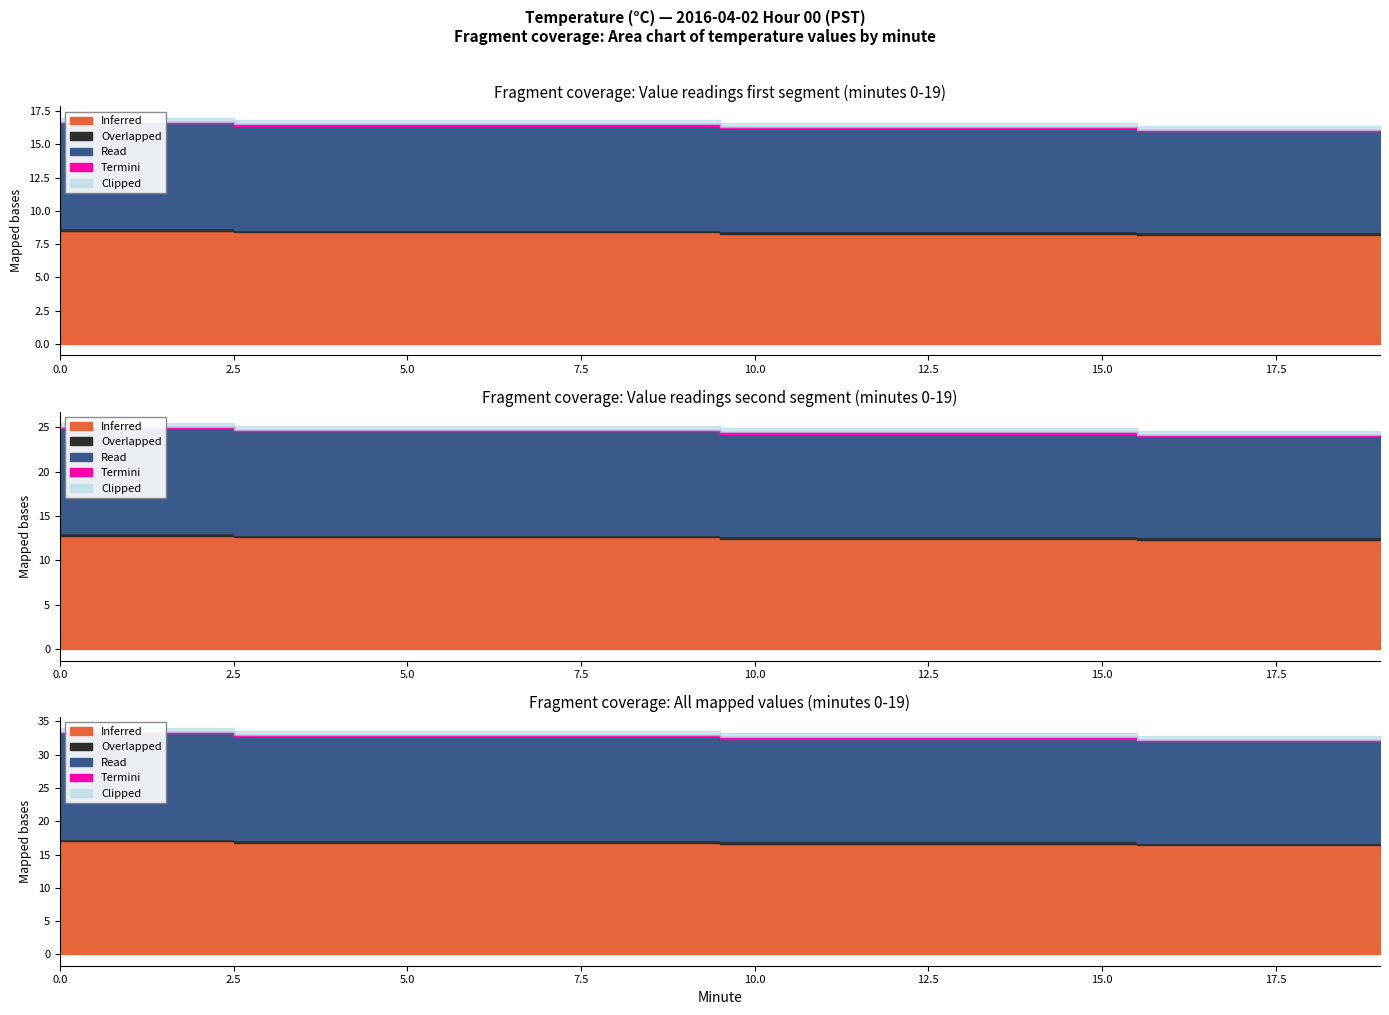

Which series has the widest spread of values?

Inferred